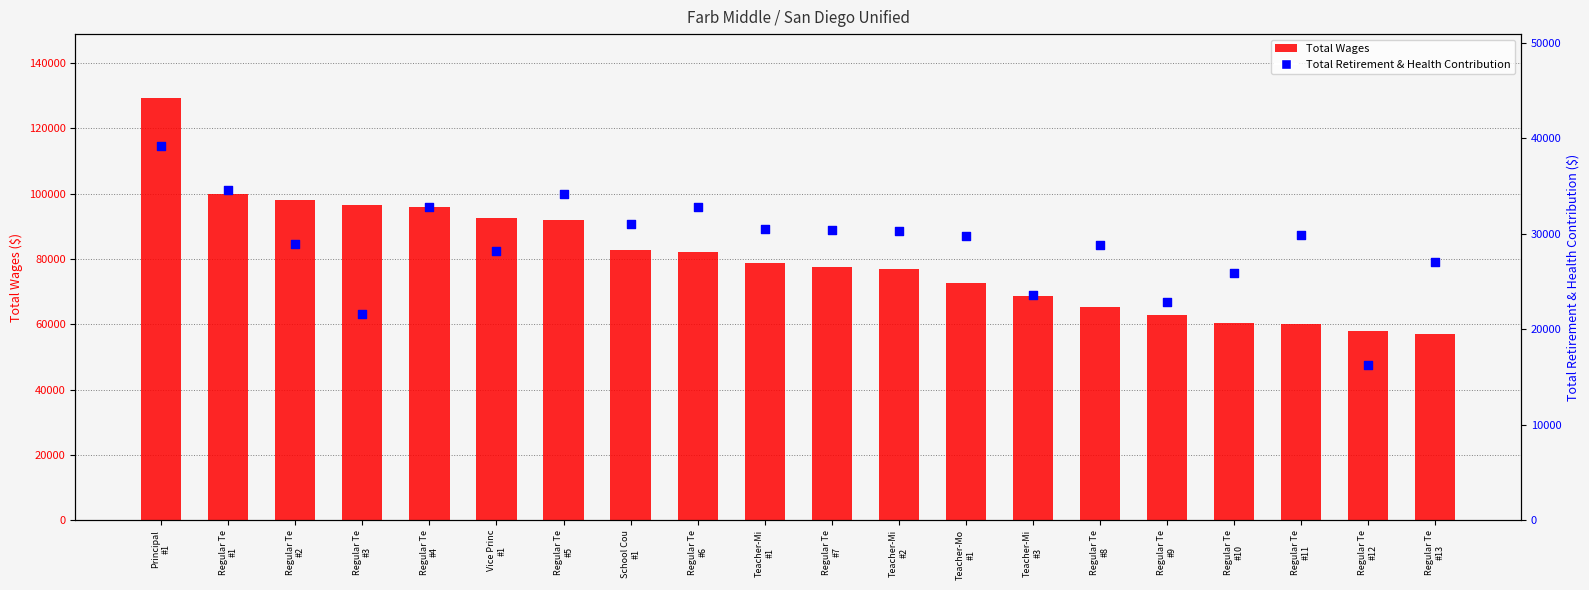

Which series contains the lowest Y value?

Total Retirement & Health Contribution